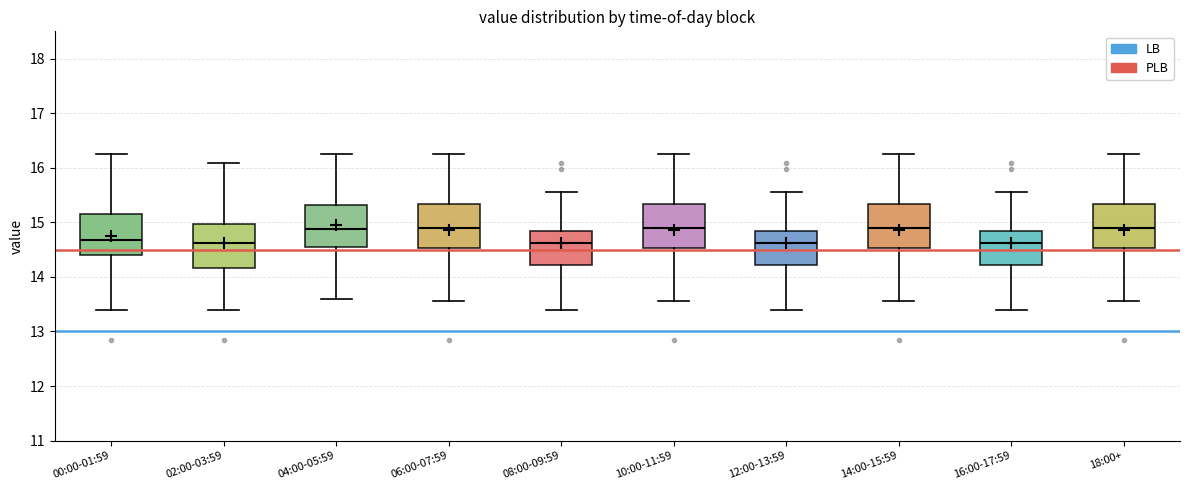

Reading left to right, transcribe this box plot: for each box, give where its median line is, the range the box spans, and where its two whiskers end, as read against the y-axis. The values are not printed on the chart, so give them approximately, as read against the axis.

00:00-01:59: median 14.7, box 14.4 to 15.2, whiskers 13.4 to 16.3
02:00-03:59: median 14.6, box 14.2 to 15.0, whiskers 13.4 to 16.1
04:00-05:59: median 14.9, box 14.5 to 15.3, whiskers 13.6 to 16.3
06:00-07:59: median 14.9, box 14.5 to 15.3, whiskers 13.6 to 16.3
08:00-09:59: median 14.6, box 14.2 to 14.8, whiskers 13.4 to 15.6
10:00-11:59: median 14.9, box 14.5 to 15.3, whiskers 13.6 to 16.3
12:00-13:59: median 14.6, box 14.2 to 14.8, whiskers 13.4 to 15.6
14:00-15:59: median 14.9, box 14.5 to 15.3, whiskers 13.6 to 16.3
16:00-17:59: median 14.6, box 14.2 to 14.8, whiskers 13.4 to 15.6
18:00+: median 14.9, box 14.5 to 15.3, whiskers 13.6 to 16.3